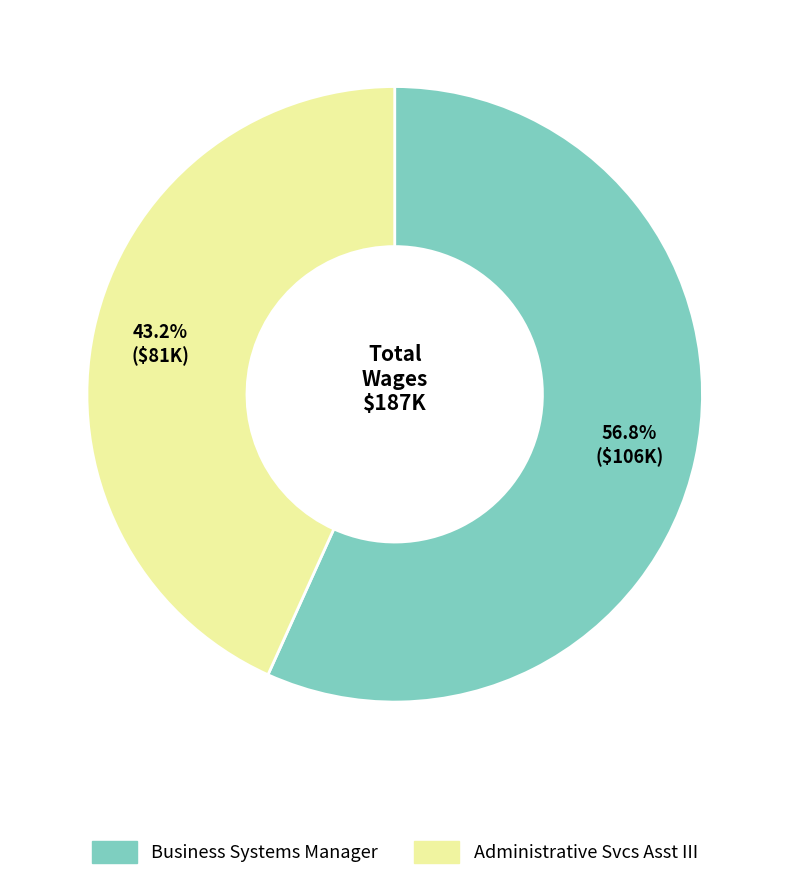

The Business Systems Manager slice represents 45% of the pie. True or false?

False